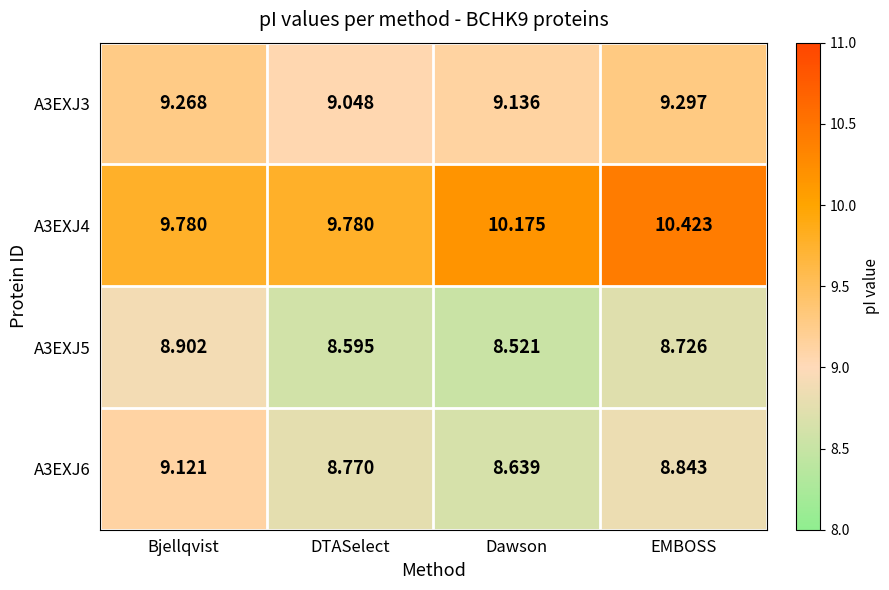

At which category does the chart reach its peak across all series?

EMBOSS